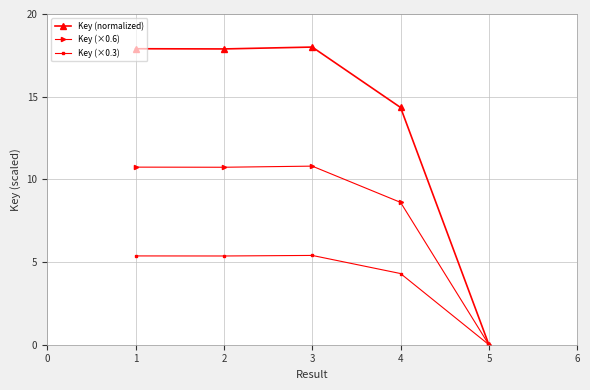

Is it true that Key (×0.6) equals 10.7 at 2?

True